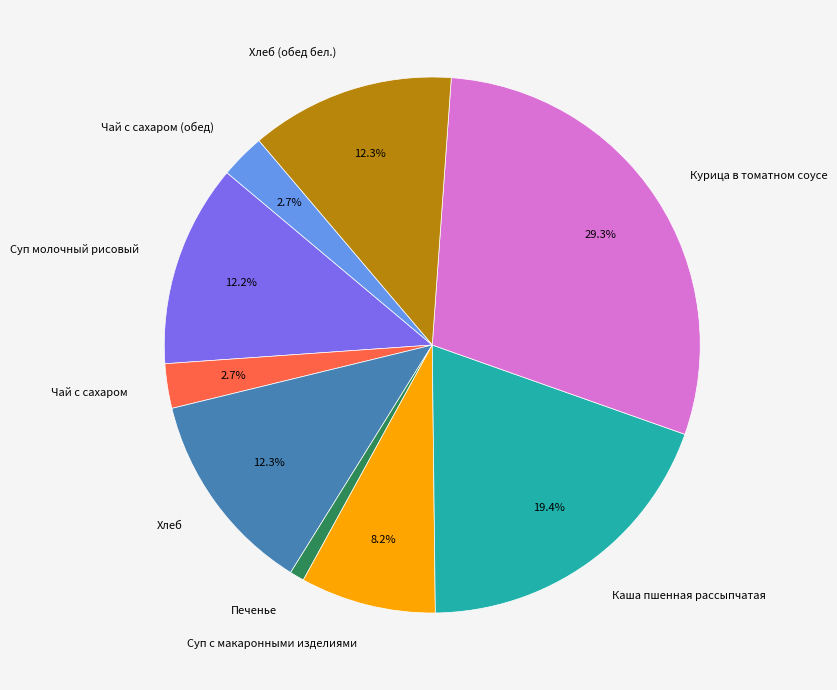

Is it true that Хлеб is 27% of the pie?

False